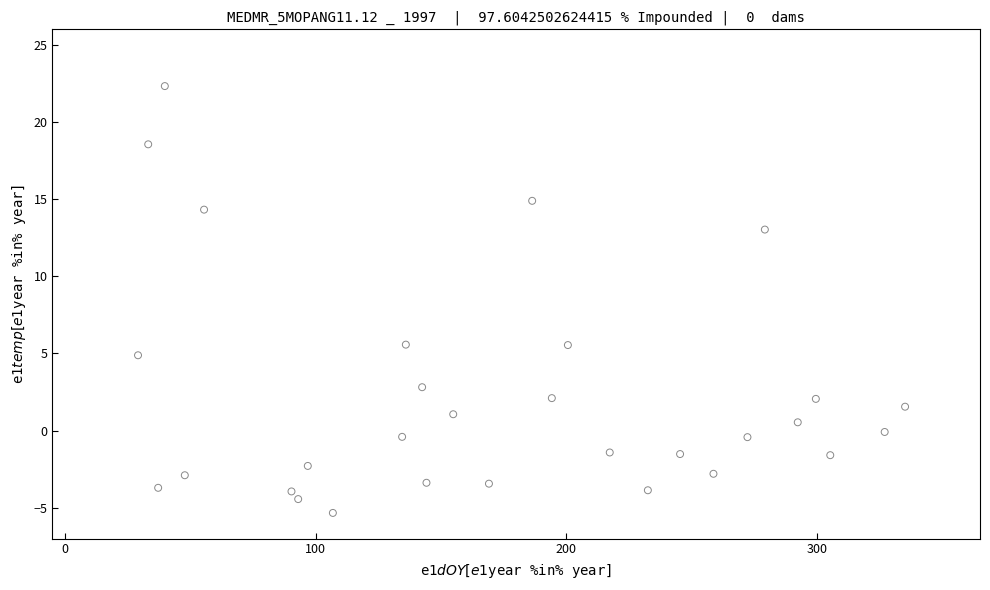

What is the range of X values (max minus min)?

333.9